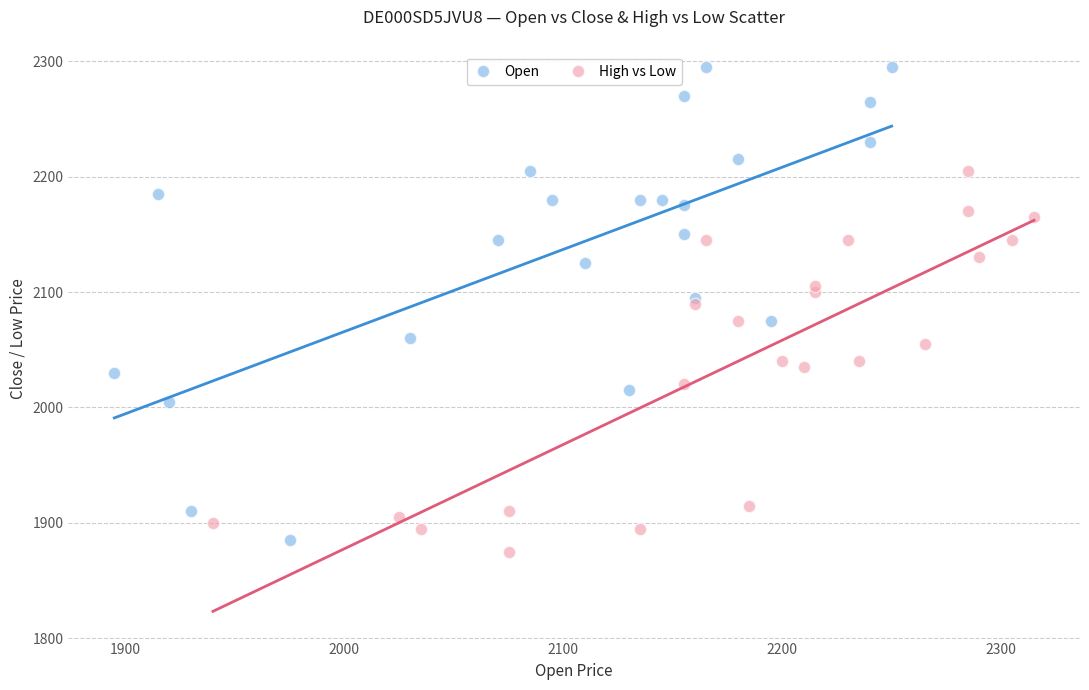

Which series contains the lowest Y value?

High vs Low